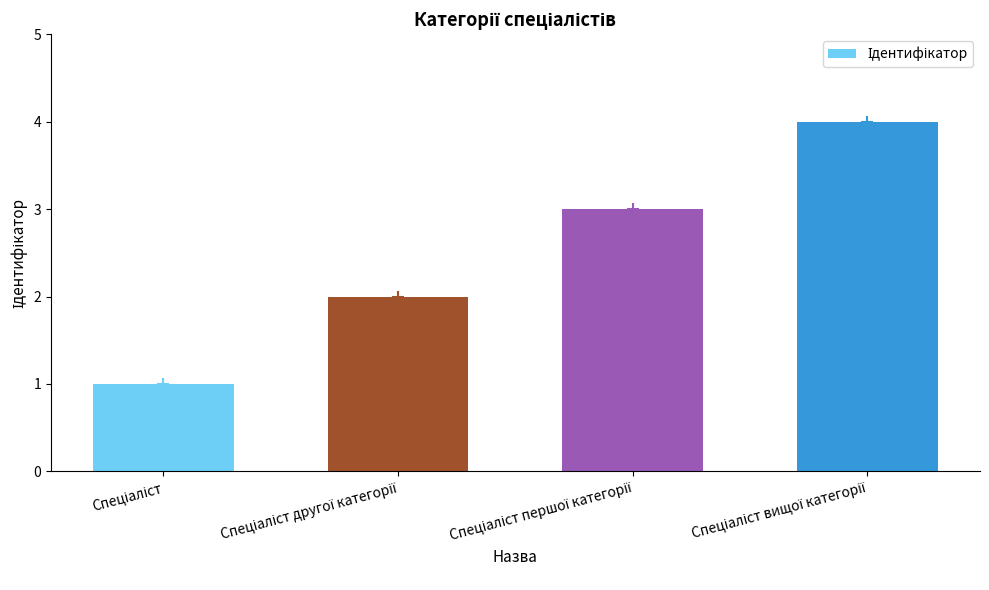

Does the chart contain stacked bars?

No